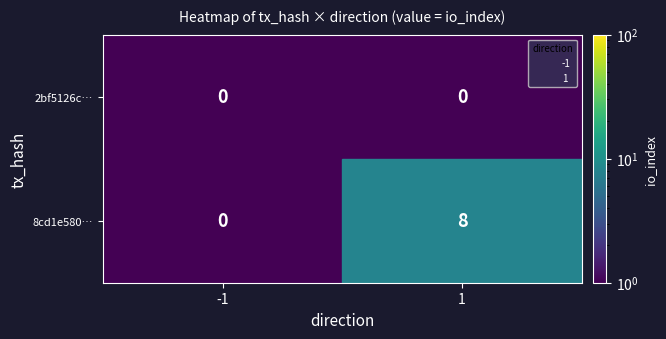

The 8cd1e580… series shows 11 at 1. True or false?

False